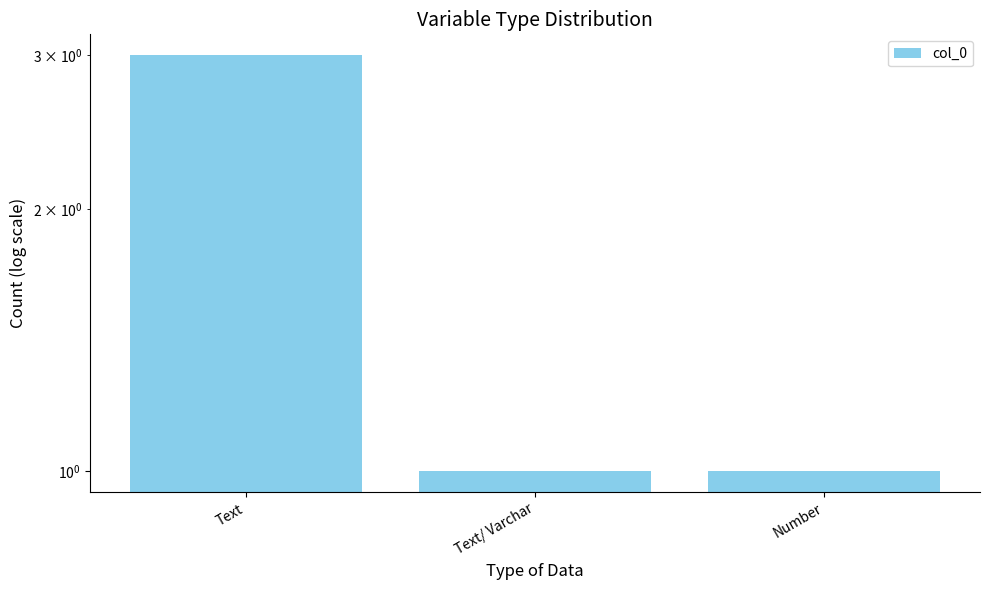

Reading left to right, list all the values displayed in this chart.

Text=3	Text/ Varchar=1	Number=1